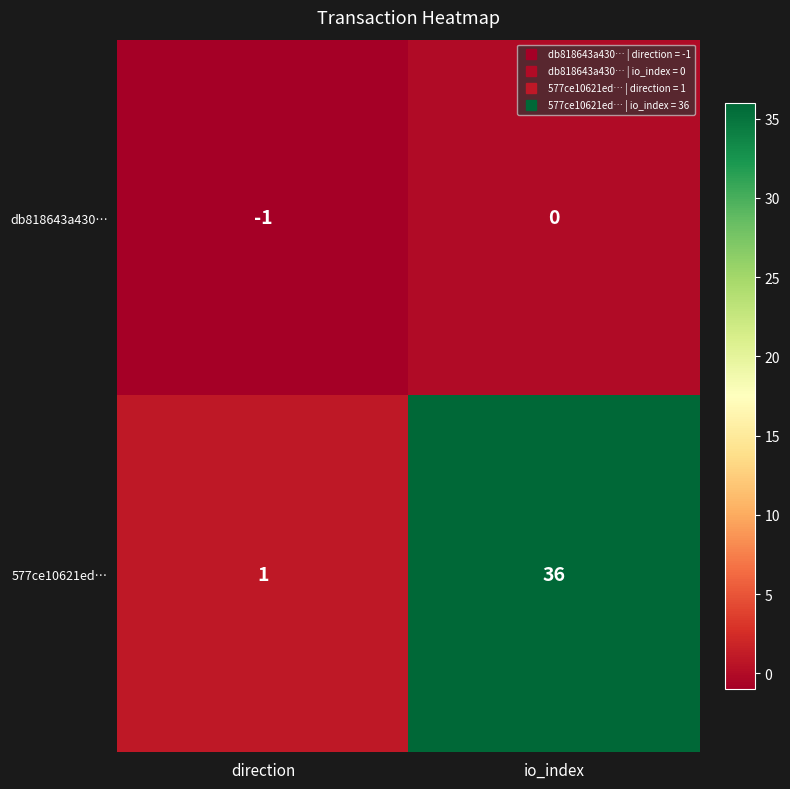

The value of db818643a430… at direction is -1. True or false?

True